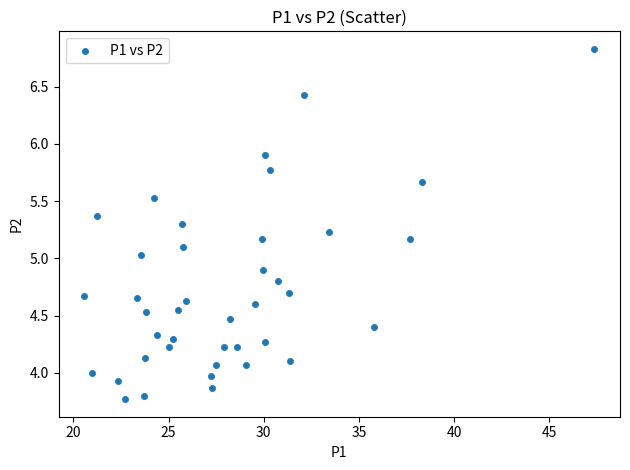

What is the range of X values (max minus min)?

26.8